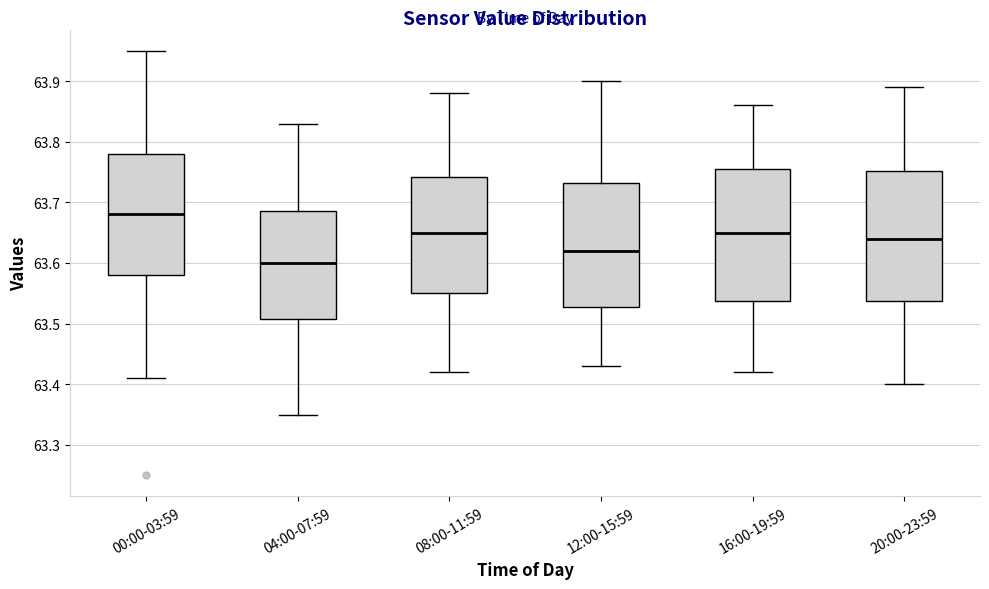

Reading left to right, read every box against the y-axis: the position of its median line, the range the box covers, and the ends of its whiskers. The values are not printed on the chart, so give them approximately, as read against the axis.

00:00-03:59: median 63.68, box 63.58 to 63.78, whiskers 63.41 to 63.95
04:00-07:59: median 63.60, box 63.51 to 63.69, whiskers 63.35 to 63.83
08:00-11:59: median 63.65, box 63.55 to 63.74, whiskers 63.42 to 63.88
12:00-15:59: median 63.62, box 63.53 to 63.73, whiskers 63.43 to 63.90
16:00-19:59: median 63.65, box 63.54 to 63.76, whiskers 63.42 to 63.86
20:00-23:59: median 63.64, box 63.54 to 63.75, whiskers 63.40 to 63.89